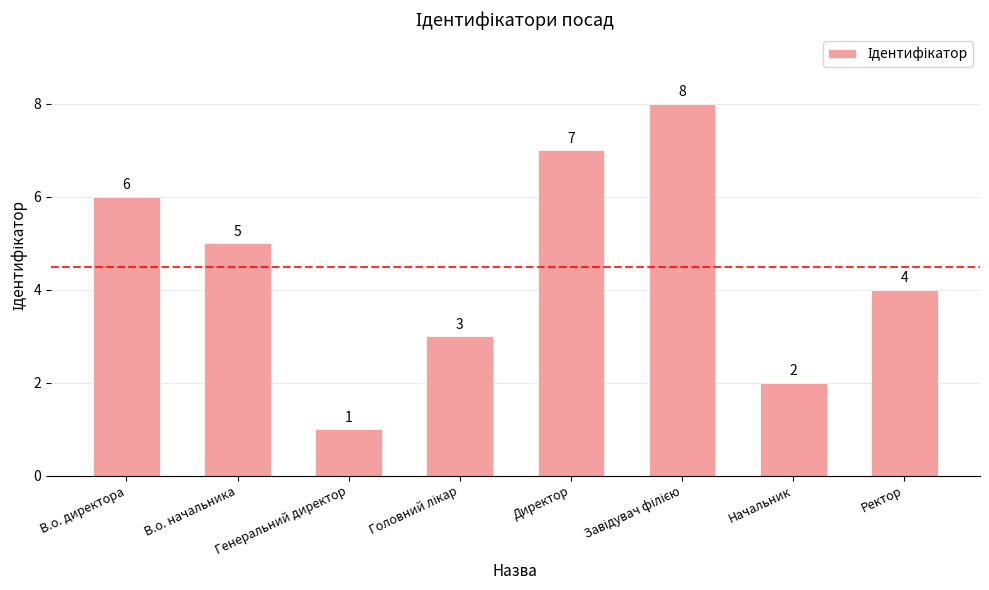

What is the difference between the second highest and minimum values?

6